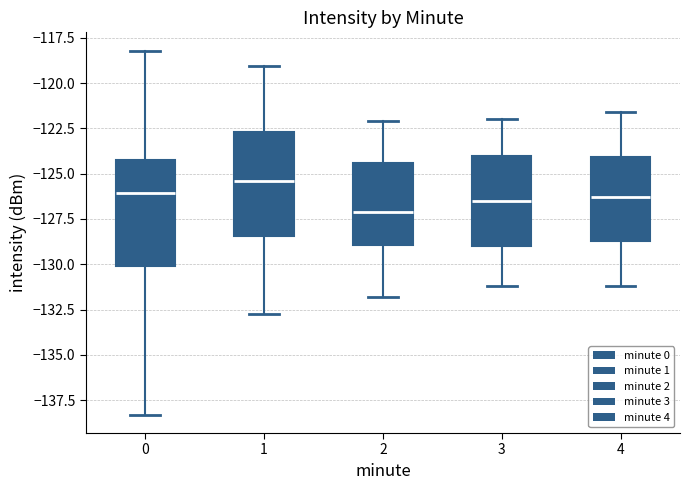

Reading left to right, transcribe this box plot: for each box, give where its median line is, the range the box spans, and where its two whiskers end, as read against the y-axis. The values are not printed on the chart, so give them approximately, as read against the axis.

0: median -126.0, box -130.0 to -124.5, whiskers -138.5 to -118.0
1: median -125.5, box -128.5 to -122.5, whiskers -133.0 to -119.0
2: median -127.0, box -129.0 to -124.5, whiskers -132.0 to -122.0
3: median -126.5, box -129.0 to -124.0, whiskers -131.0 to -122.0
4: median -126.5, box -128.5 to -124.0, whiskers -131.0 to -121.5